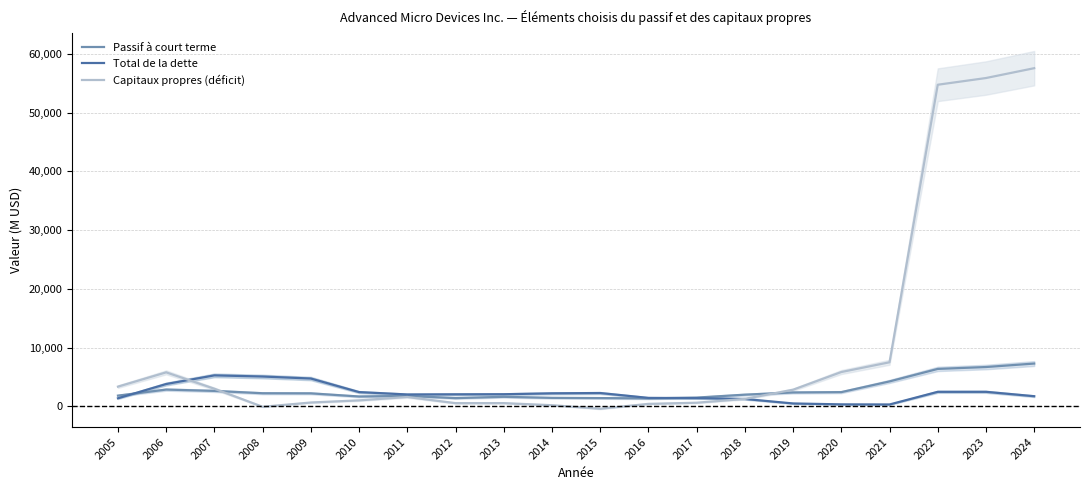

Where does the Passif à court terme series first go above 2210?

2006